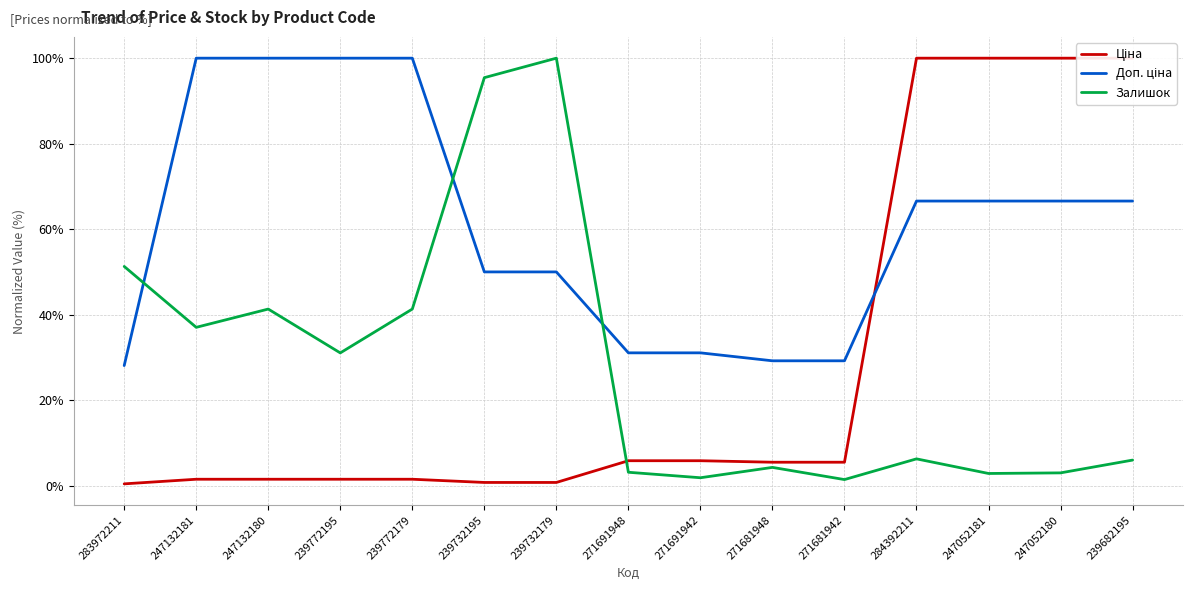

At 283972211, list the series in order from largest to smallest.

Залишок, Доп. ціна, Ціна